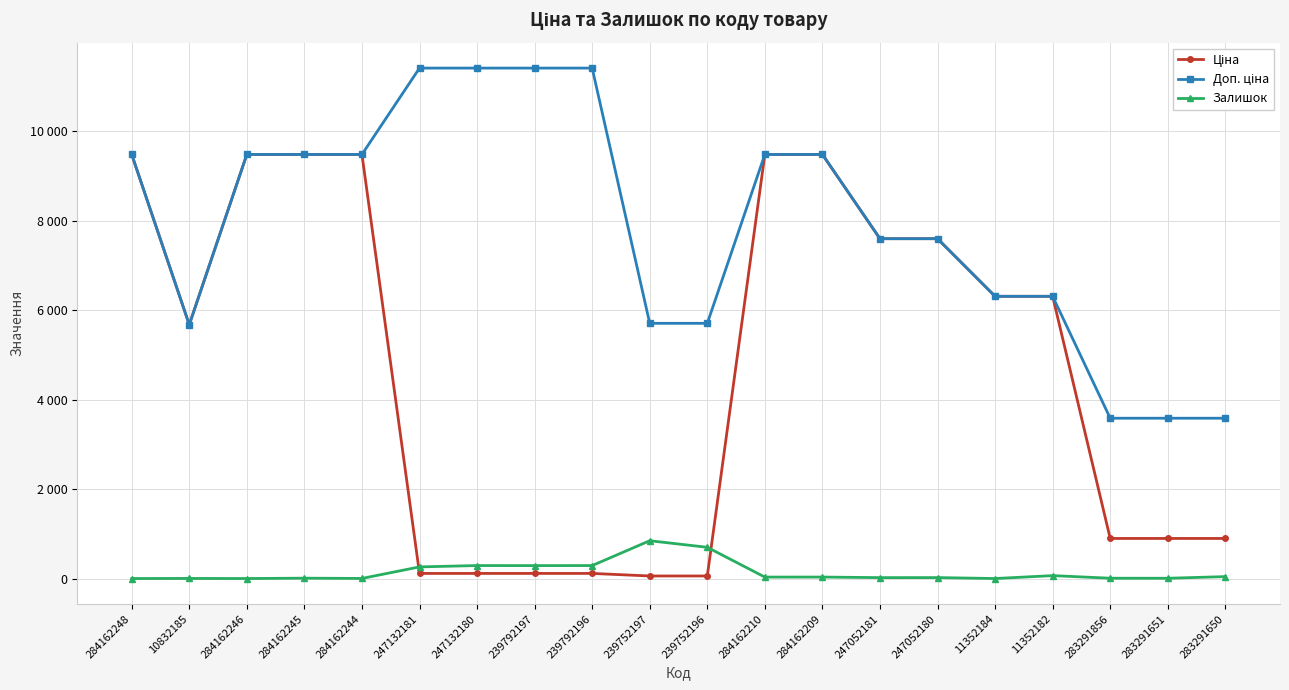

Does the chart have visible grid lines?

Yes